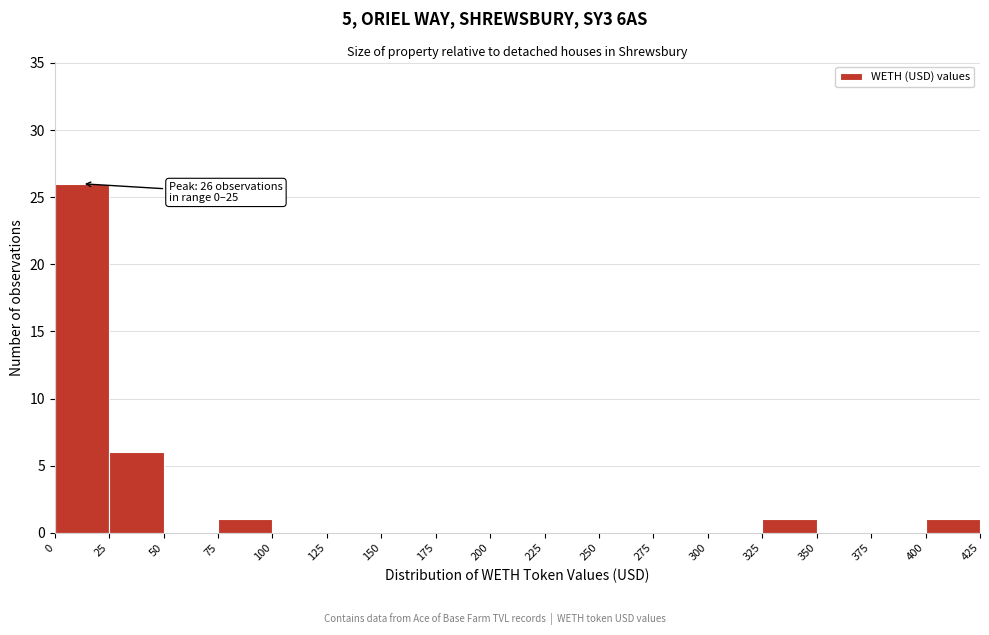

Over which range of the x-axis is the bar tallest?

0 to 25